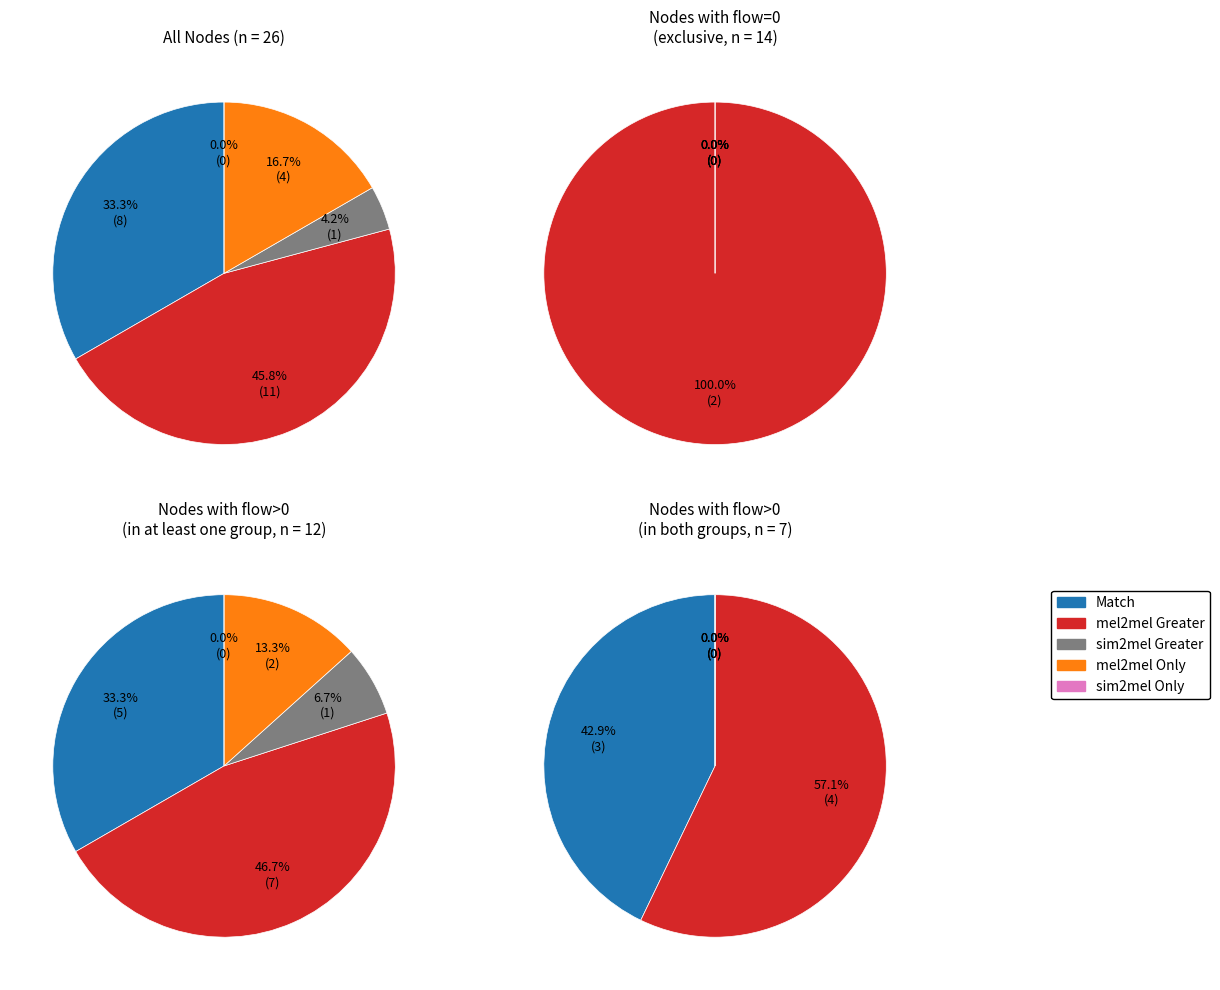

What percentage do 2 and 3 together represent?

50.0%